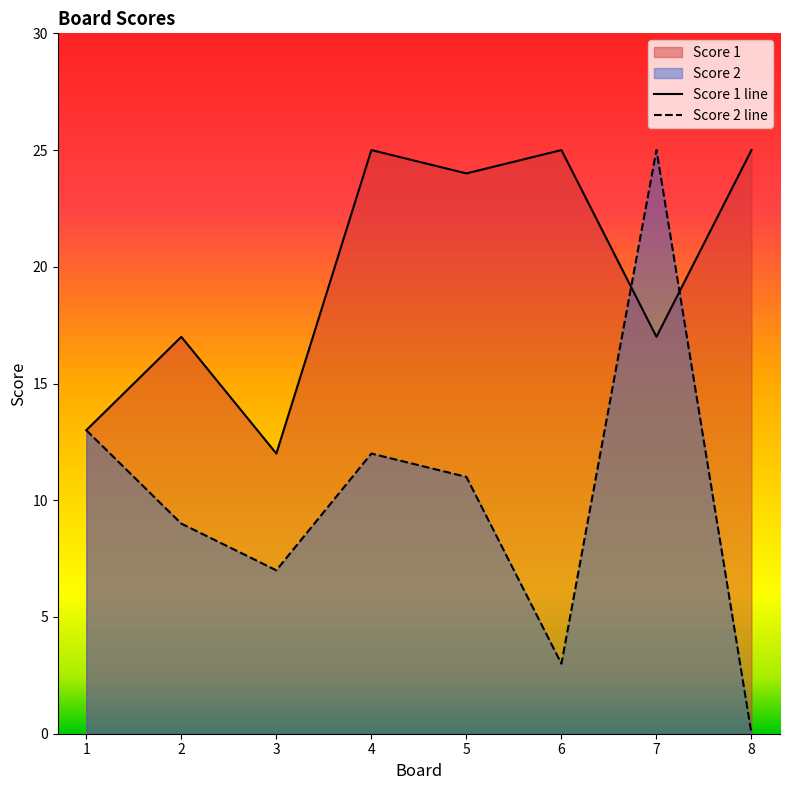

What are all the series names shown in the legend?

Score 2, Score 1